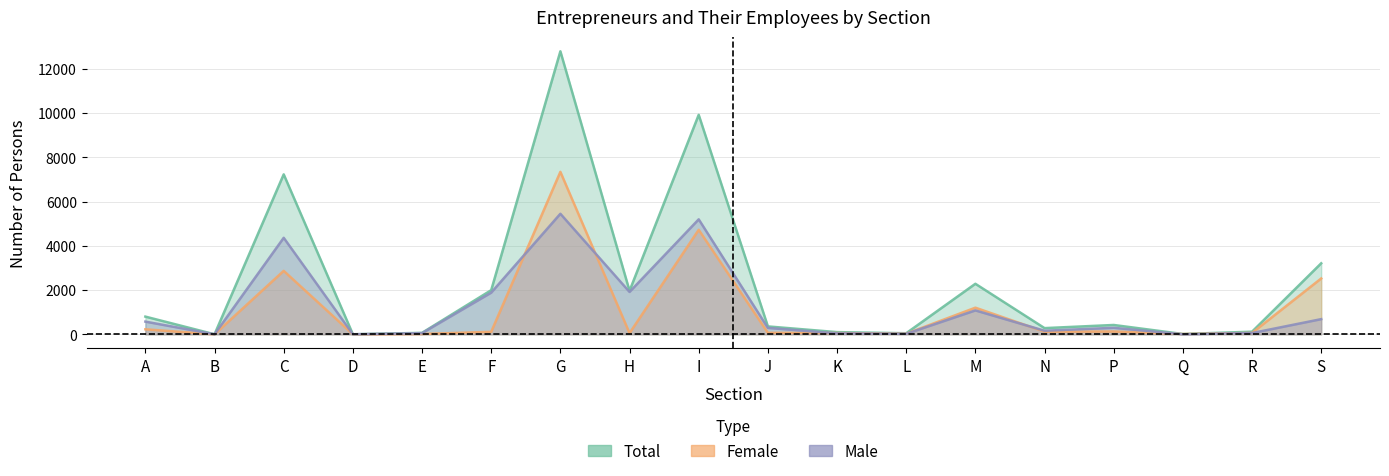

True or false: Female has a value of 70 at H.

False